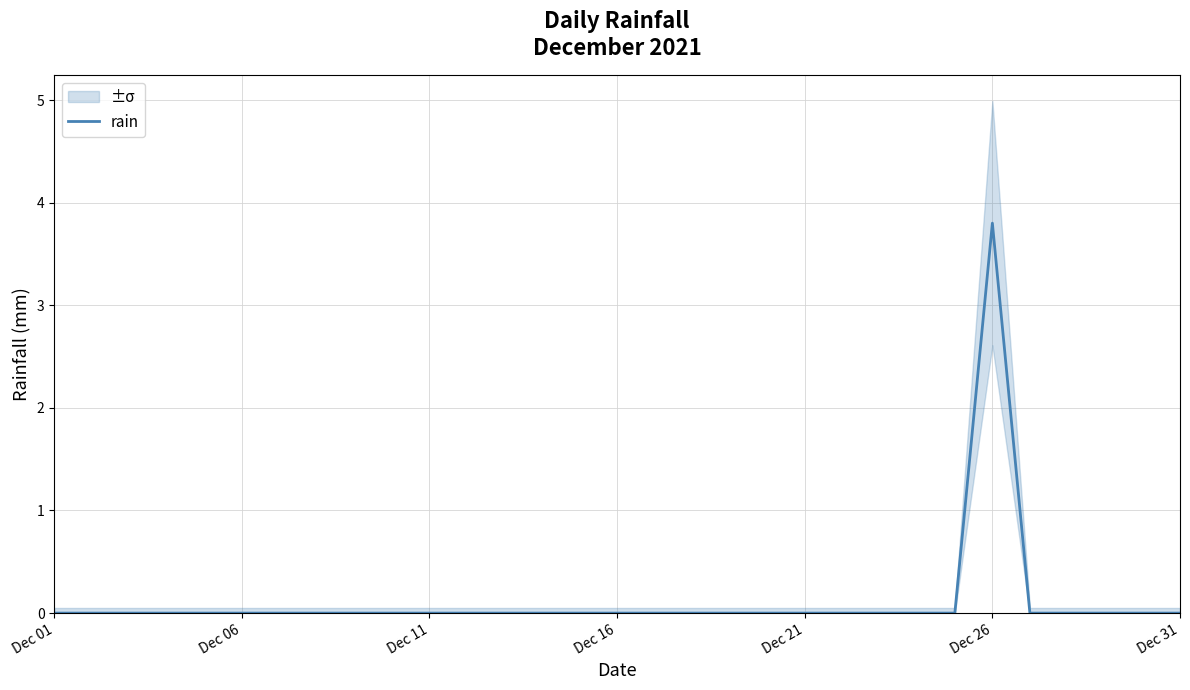

What is the maximum value for rain?

3.8